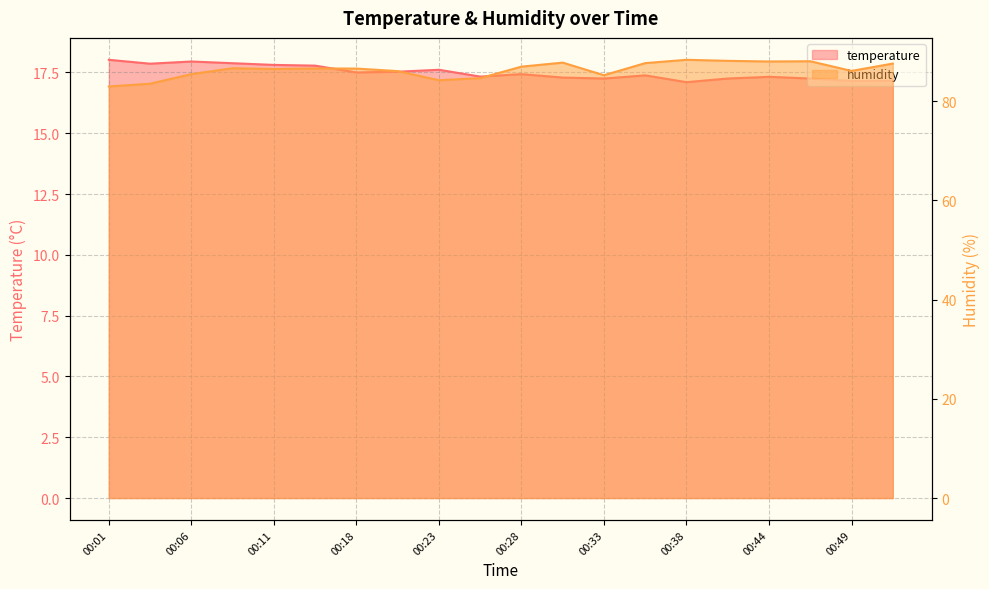

What is the sum of the temperature values at 00:08 and 00:01?

35.9